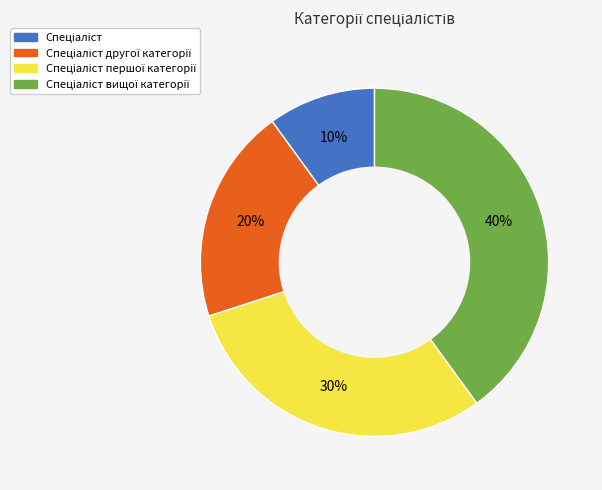

Does any single category account for the majority?

No